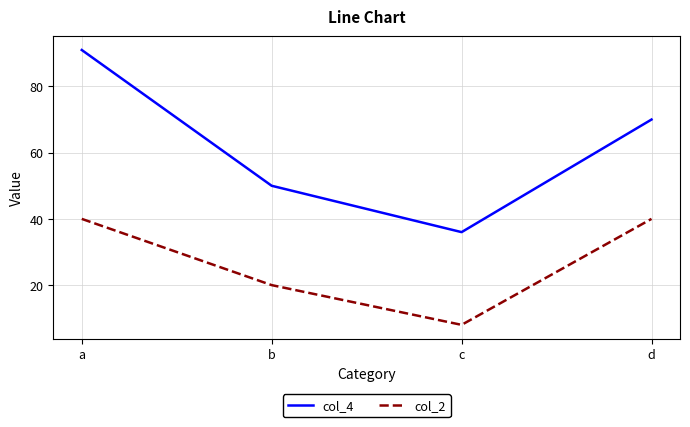

Is it true that col_4 equals 60 at c?

False